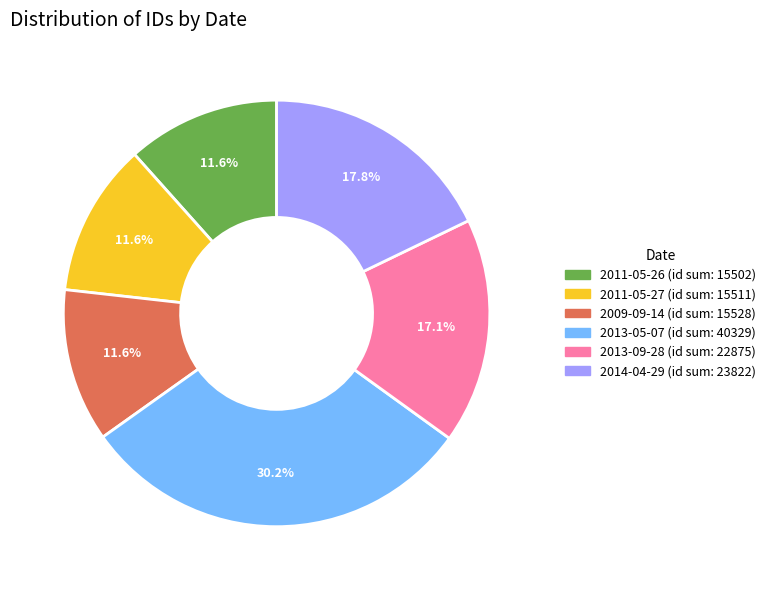

How many segments does this pie chart have?

6